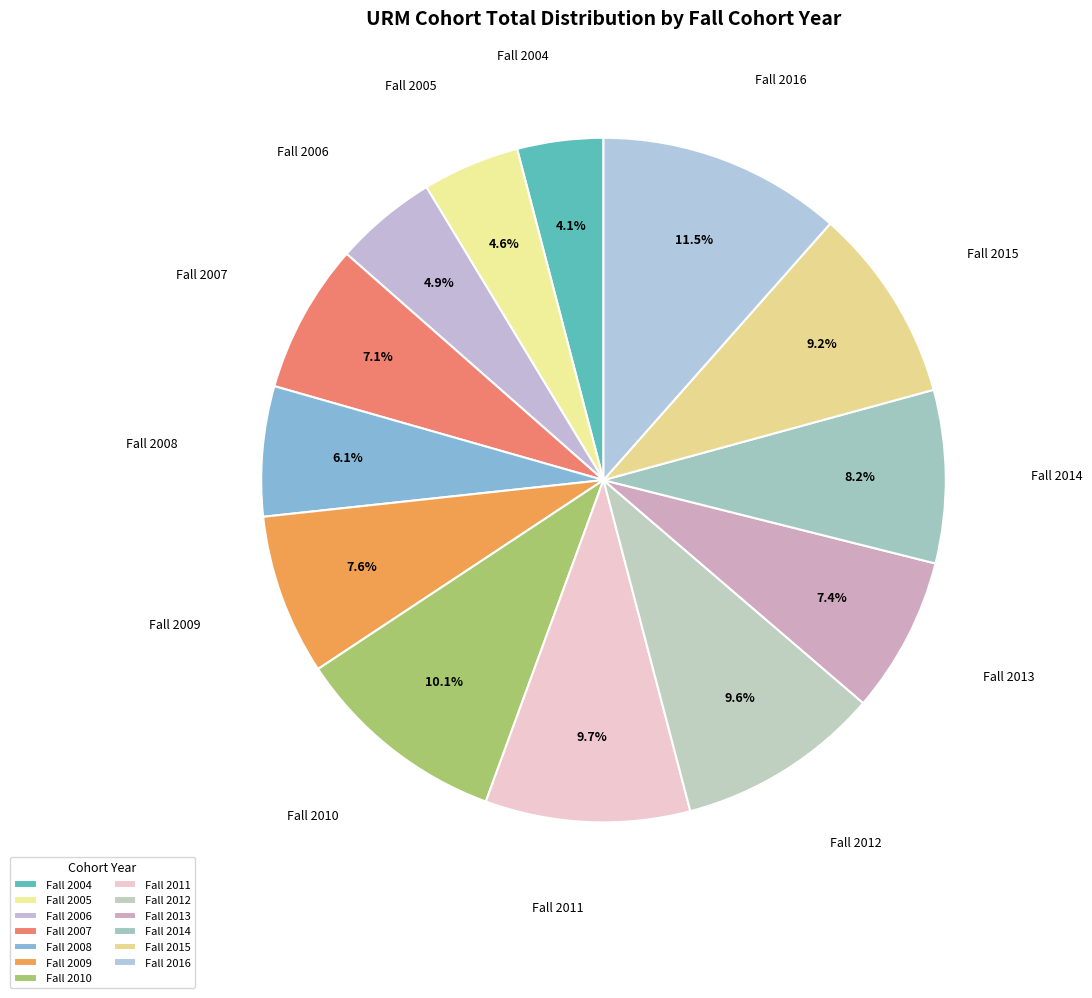

How many segments does this pie chart have?

13